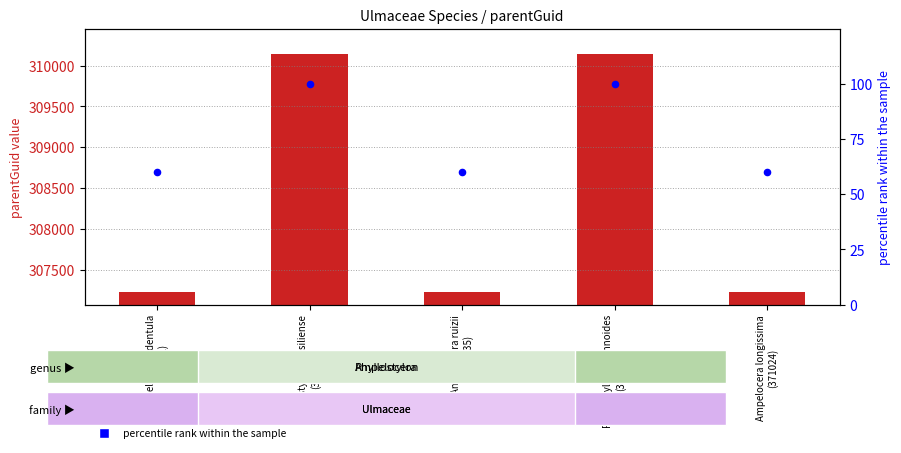

Which series has the largest Y range (max minus min)?

parentGuid value